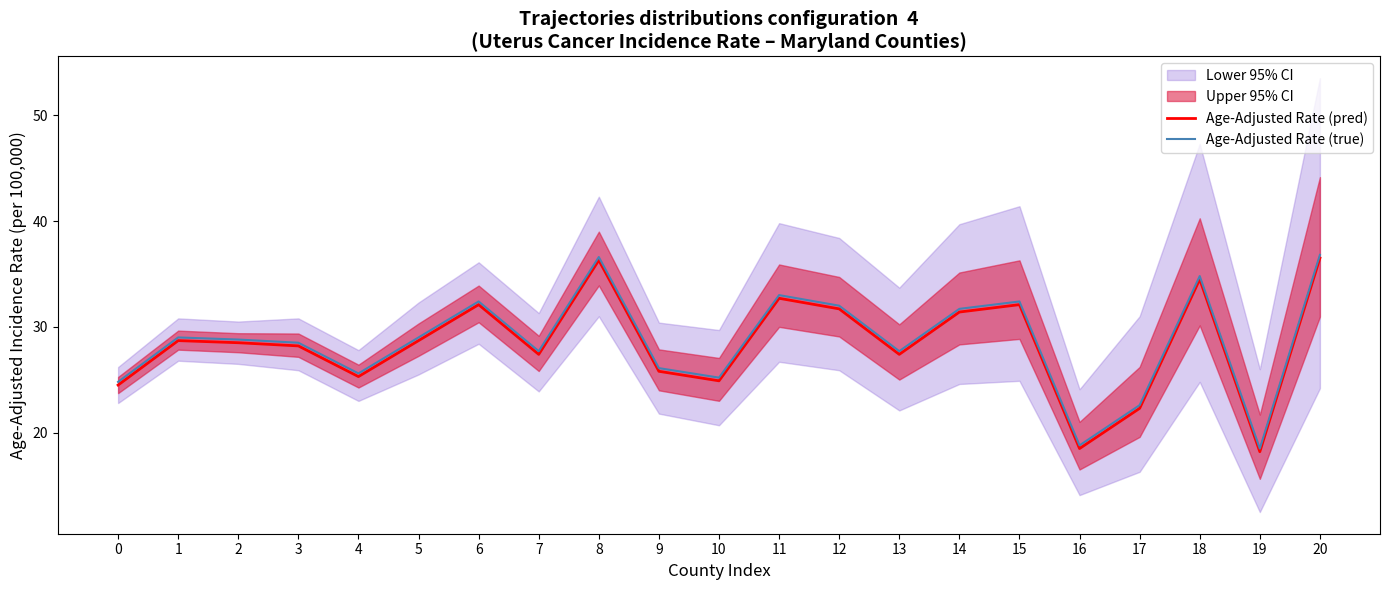

How many interior local peaks does the Age-Adjusted Rate (pred) series have?

6